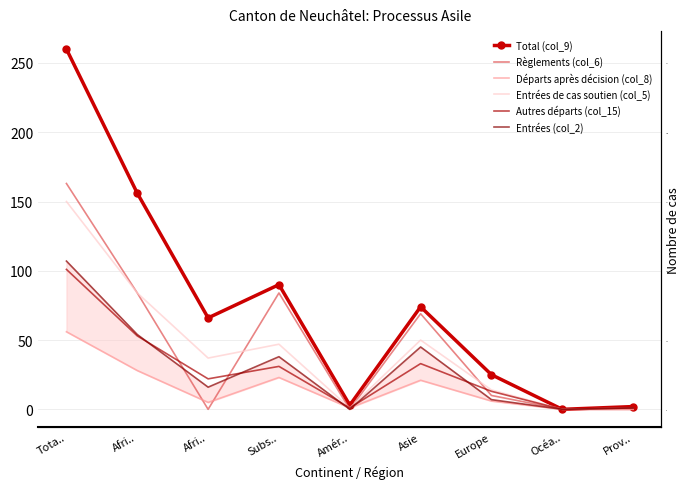

Where is the first local maximum for Règlements (col_6)?

Subs..